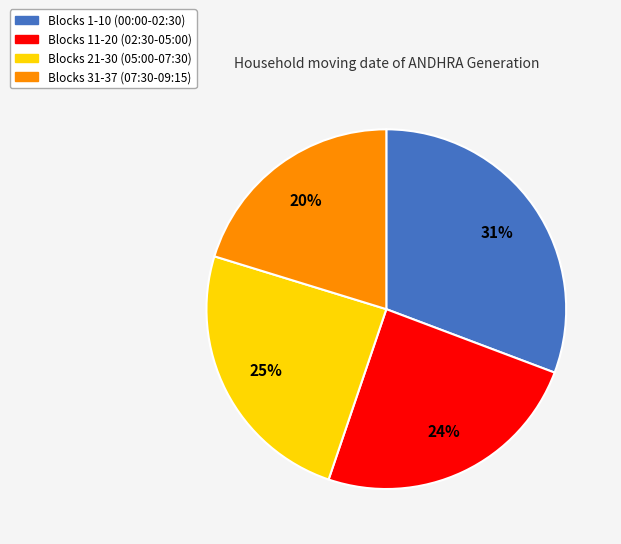

To the nearest percent, what is the average slice percentage?

25%